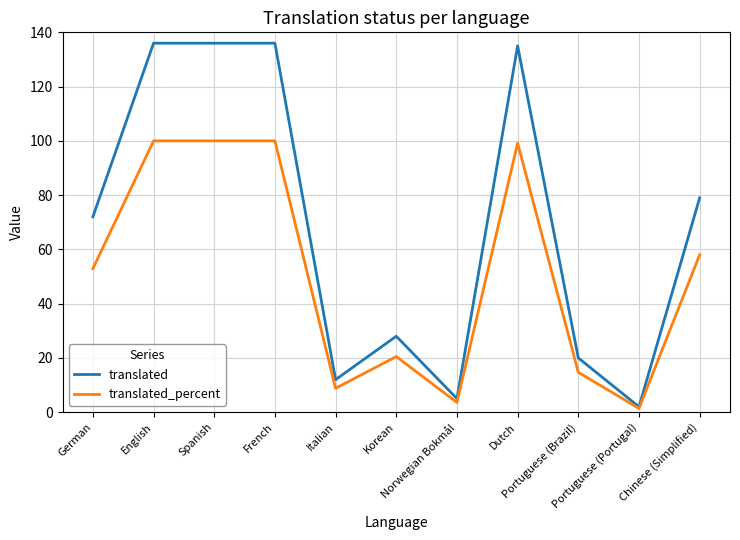

In translated, how many points are lower than both neighbors (excluding endpoints)?

3